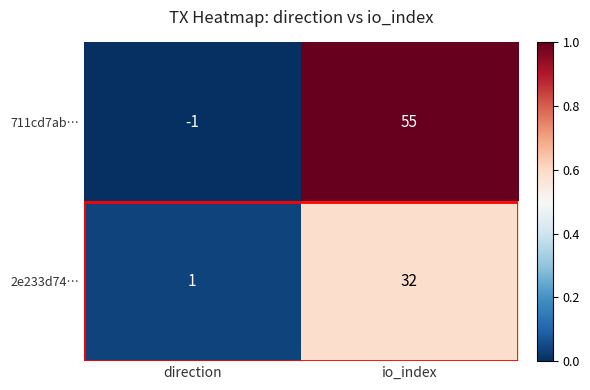

Is the value of 2e233d74… at io_index greater than the value of 711cd7ab… at direction?

Yes